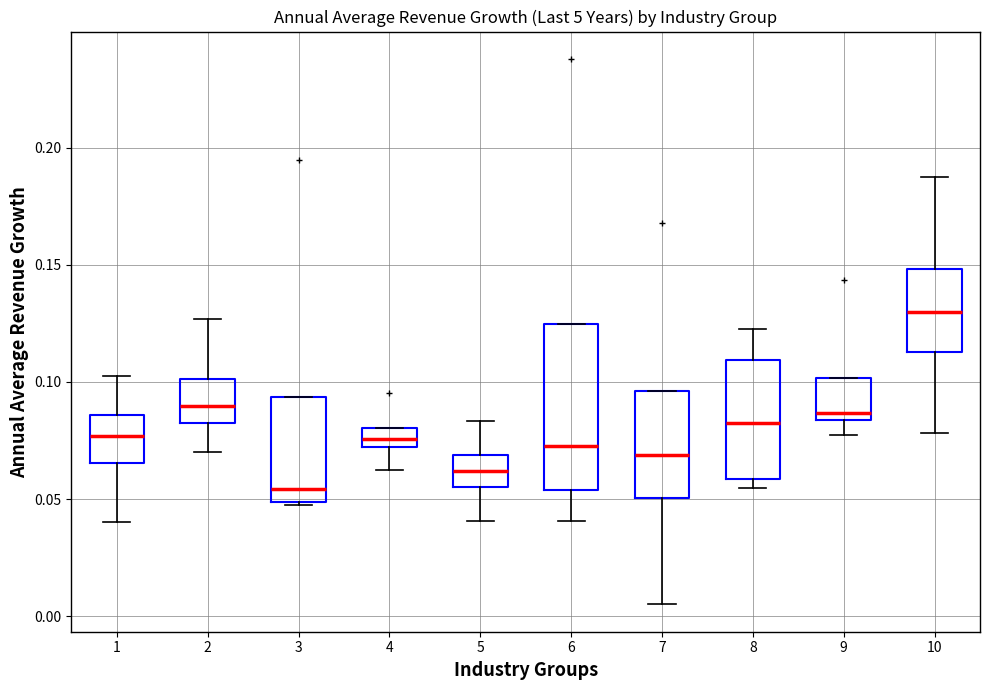

Comparing the boxes themselves (not the whiskers), which one is the tallest?

6